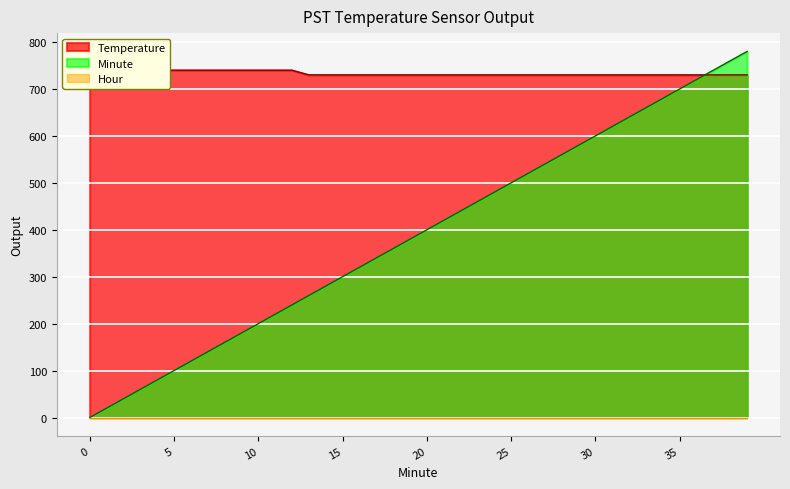

The Minute series shows 1028 at 36. True or false?

False